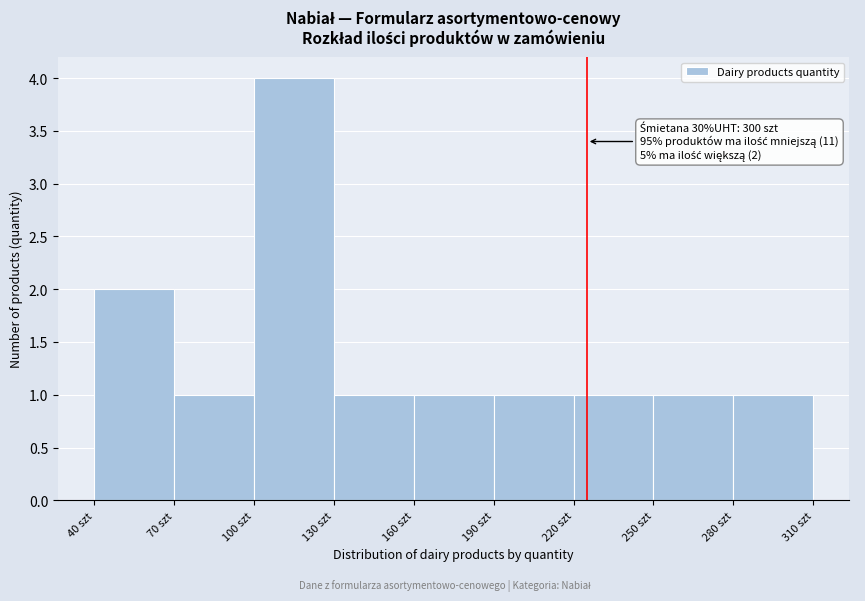

Over which range of the x-axis is the bar tallest?

100 to 130